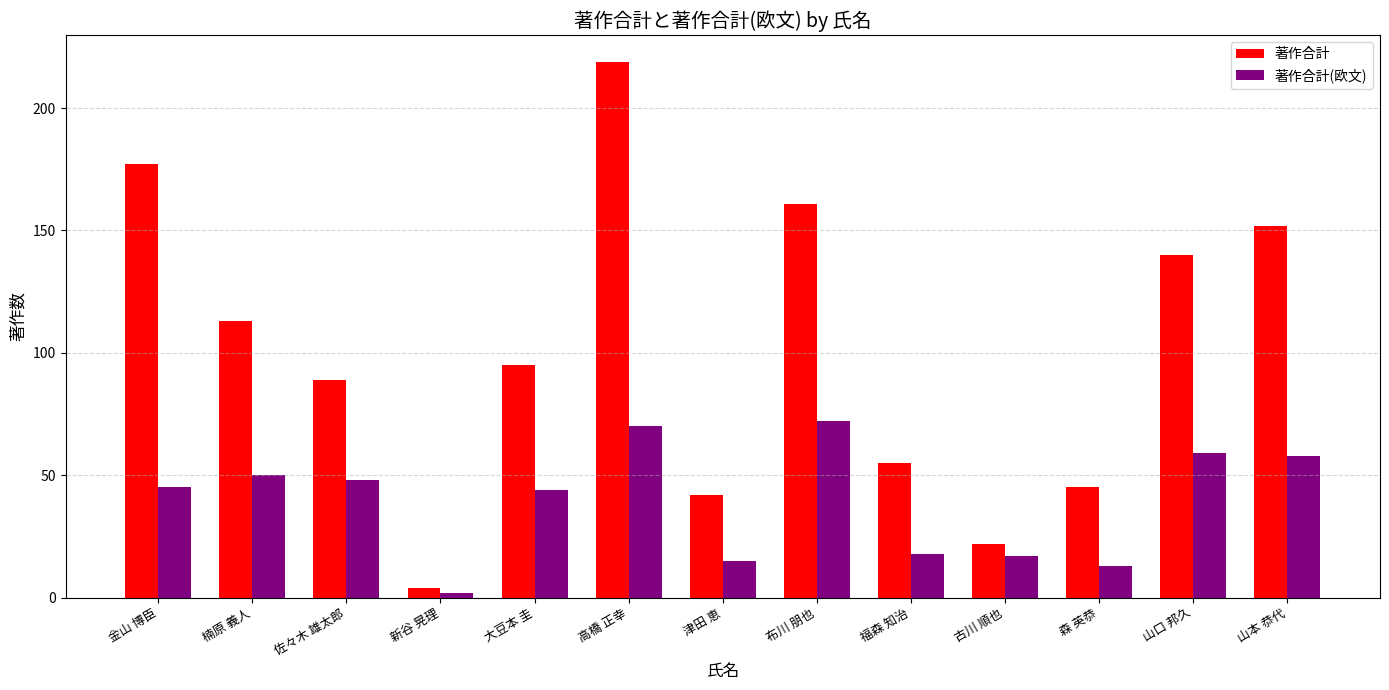

What is the difference between the 著作合計 values at 高橋 正幸 and 楠原 義人?

106